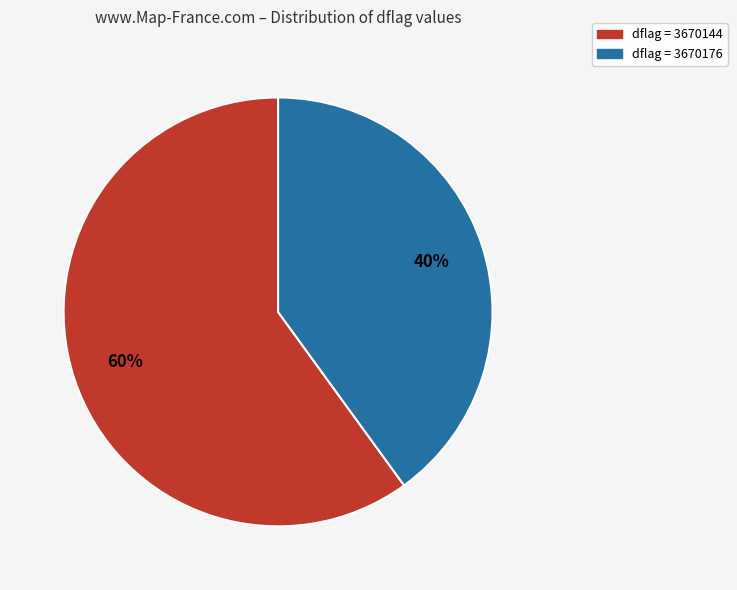

To the nearest percent, what portion does dflag = 3670144 represent?

60%